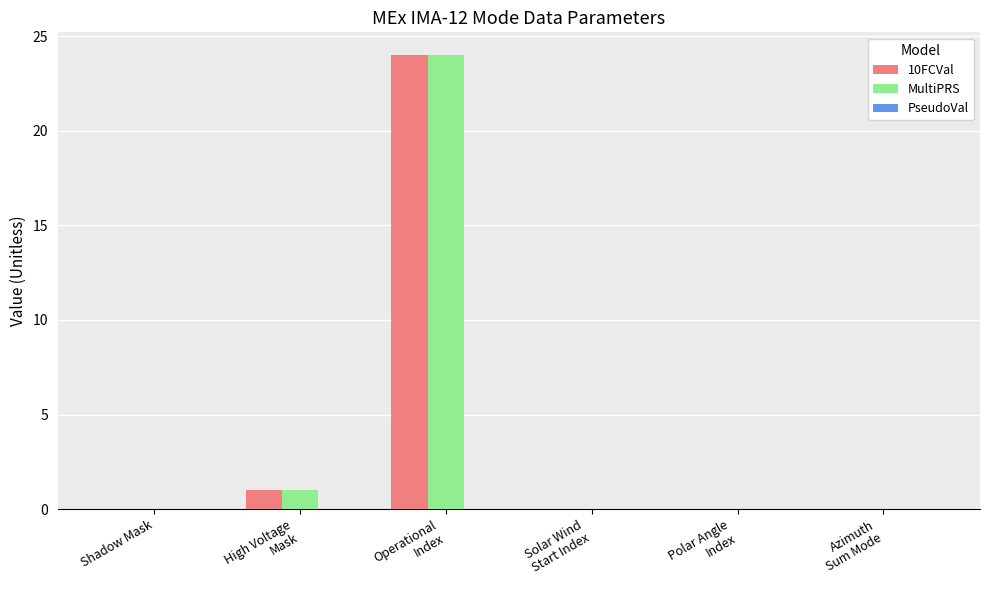

What is the sum of all 10FCVal values?

25